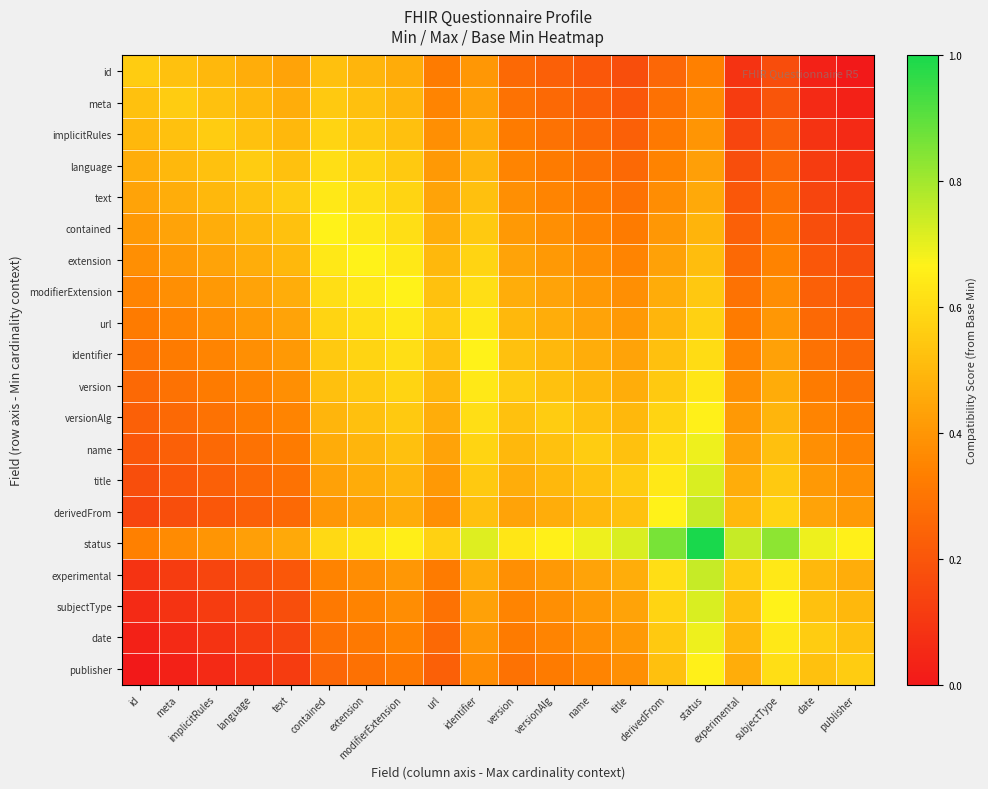

Reading left to right, list all the values displayed in this chart.

id: id=0.6	meta=0.5	implicitRules=0.5	language=0.5	text=0.4	contained=0.5	extension=0.5	modifierExtension=0.5	url=0.3	identifier=0.4	version=0.3	versionAlg=0.2	name=0.2	title=0.2	derivedFrom=0.3	status=0.3	experimental=0.1	subjectType=0.2	date=0.0	publisher=0.0
meta: id=0.5	meta=0.6	implicitRules=0.5	language=0.5	text=0.5	contained=0.5	extension=0.5	modifierExtension=0.5	url=0.4	identifier=0.4	version=0.3	versionAlg=0.3	name=0.2	title=0.2	derivedFrom=0.3	status=0.4	experimental=0.1	subjectType=0.2	date=0.1	publisher=0.0
implicitRules: id=0.5	meta=0.5	implicitRules=0.6	language=0.5	text=0.5	contained=0.6	extension=0.5	modifierExtension=0.5	url=0.4	identifier=0.5	version=0.3	versionAlg=0.3	name=0.3	title=0.2	derivedFrom=0.3	status=0.4	experimental=0.1	subjectType=0.2	date=0.1	publisher=0.1
language: id=0.5	meta=0.5	implicitRules=0.5	language=0.6	text=0.5	contained=0.6	extension=0.6	modifierExtension=0.5	url=0.4	identifier=0.5	version=0.4	versionAlg=0.3	name=0.3	title=0.3	derivedFrom=0.3	status=0.4	experimental=0.2	subjectType=0.3	date=0.1	publisher=0.1
text: id=0.4	meta=0.5	implicitRules=0.5	language=0.5	text=0.6	contained=0.6	extension=0.6	modifierExtension=0.6	url=0.4	identifier=0.5	version=0.4	versionAlg=0.4	name=0.3	title=0.3	derivedFrom=0.4	status=0.5	experimental=0.2	subjectType=0.3	date=0.1	publisher=0.1
contained: id=0.4	meta=0.4	implicitRules=0.5	language=0.5	text=0.5	contained=0.7	extension=0.6	modifierExtension=0.6	url=0.5	identifier=0.5	version=0.4	versionAlg=0.4	name=0.4	title=0.3	derivedFrom=0.4	status=0.5	experimental=0.2	subjectType=0.3	date=0.2	publisher=0.1
extension: id=0.4	meta=0.4	implicitRules=0.4	language=0.5	text=0.5	contained=0.6	extension=0.7	modifierExtension=0.6	url=0.5	identifier=0.6	version=0.4	versionAlg=0.4	name=0.4	title=0.4	derivedFrom=0.4	status=0.5	experimental=0.3	subjectType=0.3	date=0.2	publisher=0.2
modifierExtension: id=0.4	meta=0.4	implicitRules=0.4	language=0.4	text=0.5	contained=0.6	extension=0.6	modifierExtension=0.7	url=0.5	identifier=0.6	version=0.5	versionAlg=0.4	name=0.4	title=0.4	derivedFrom=0.5	status=0.5	experimental=0.3	subjectType=0.4	date=0.2	publisher=0.2
url: id=0.3	meta=0.4	implicitRules=0.4	language=0.4	text=0.4	contained=0.6	extension=0.6	modifierExtension=0.6	url=0.6	identifier=0.6	version=0.5	versionAlg=0.5	name=0.4	title=0.4	derivedFrom=0.5	status=0.6	experimental=0.3	subjectType=0.4	date=0.3	publisher=0.2
identifier: id=0.3	meta=0.3	implicitRules=0.4	language=0.4	text=0.4	contained=0.5	extension=0.6	modifierExtension=0.6	url=0.5	identifier=0.7	version=0.5	versionAlg=0.5	name=0.5	title=0.4	derivedFrom=0.5	status=0.6	experimental=0.4	subjectType=0.4	date=0.3	publisher=0.3
version: id=0.3	meta=0.3	implicitRules=0.3	language=0.4	text=0.4	contained=0.5	extension=0.5	modifierExtension=0.6	url=0.5	identifier=0.6	version=0.6	versionAlg=0.5	name=0.5	title=0.5	derivedFrom=0.5	status=0.6	experimental=0.4	subjectType=0.5	date=0.3	publisher=0.3
versionAlg: id=0.2	meta=0.3	implicitRules=0.3	language=0.3	text=0.4	contained=0.5	extension=0.5	modifierExtension=0.5	url=0.5	identifier=0.6	version=0.5	versionAlg=0.6	name=0.5	title=0.5	derivedFrom=0.6	status=0.7	experimental=0.4	subjectType=0.5	date=0.4	publisher=0.3
name: id=0.2	meta=0.2	implicitRules=0.3	language=0.3	text=0.3	contained=0.5	extension=0.5	modifierExtension=0.5	url=0.4	identifier=0.6	version=0.5	versionAlg=0.5	name=0.6	title=0.5	derivedFrom=0.6	status=0.7	experimental=0.4	subjectType=0.5	date=0.4	publisher=0.4
title: id=0.2	meta=0.2	implicitRules=0.2	language=0.3	text=0.3	contained=0.4	extension=0.5	modifierExtension=0.5	url=0.4	identifier=0.5	version=0.5	versionAlg=0.5	name=0.5	title=0.6	derivedFrom=0.6	status=0.7	experimental=0.5	subjectType=0.5	date=0.4	publisher=0.4
derivedFrom: id=0.1	meta=0.2	implicitRules=0.2	language=0.2	text=0.3	contained=0.4	extension=0.4	modifierExtension=0.5	url=0.4	identifier=0.5	version=0.4	versionAlg=0.5	name=0.5	title=0.5	derivedFrom=0.7	status=0.7	experimental=0.5	subjectType=0.6	date=0.4	publisher=0.4
status: id=0.3	meta=0.4	implicitRules=0.4	language=0.4	text=0.5	contained=0.6	extension=0.6	modifierExtension=0.7	url=0.6	identifier=0.7	version=0.6	versionAlg=0.7	name=0.7	title=0.7	derivedFrom=0.9	status=1.0	experimental=0.7	subjectType=0.8	date=0.7	publisher=0.7
experimental: id=0.1	meta=0.1	implicitRules=0.1	language=0.2	text=0.2	contained=0.3	extension=0.4	modifierExtension=0.4	url=0.3	identifier=0.5	version=0.4	versionAlg=0.4	name=0.4	title=0.5	derivedFrom=0.6	status=0.7	experimental=0.6	subjectType=0.6	date=0.5	publisher=0.5
subjectType: id=0.1	meta=0.1	implicitRules=0.1	language=0.1	text=0.2	contained=0.3	extension=0.3	modifierExtension=0.4	url=0.3	identifier=0.4	version=0.4	versionAlg=0.4	name=0.4	title=0.4	derivedFrom=0.6	status=0.7	experimental=0.5	subjectType=0.7	date=0.5	publisher=0.5
date: id=0.0	meta=0.1	implicitRules=0.1	language=0.1	text=0.1	contained=0.3	extension=0.3	modifierExtension=0.3	url=0.3	identifier=0.4	version=0.3	versionAlg=0.4	name=0.4	title=0.4	derivedFrom=0.5	status=0.7	experimental=0.5	subjectType=0.6	date=0.6	publisher=0.5
publisher: id=0.0	meta=0.0	implicitRules=0.1	language=0.1	text=0.1	contained=0.3	extension=0.3	modifierExtension=0.3	url=0.2	identifier=0.4	version=0.3	versionAlg=0.3	name=0.4	title=0.4	derivedFrom=0.5	status=0.7	experimental=0.5	subjectType=0.6	date=0.5	publisher=0.6